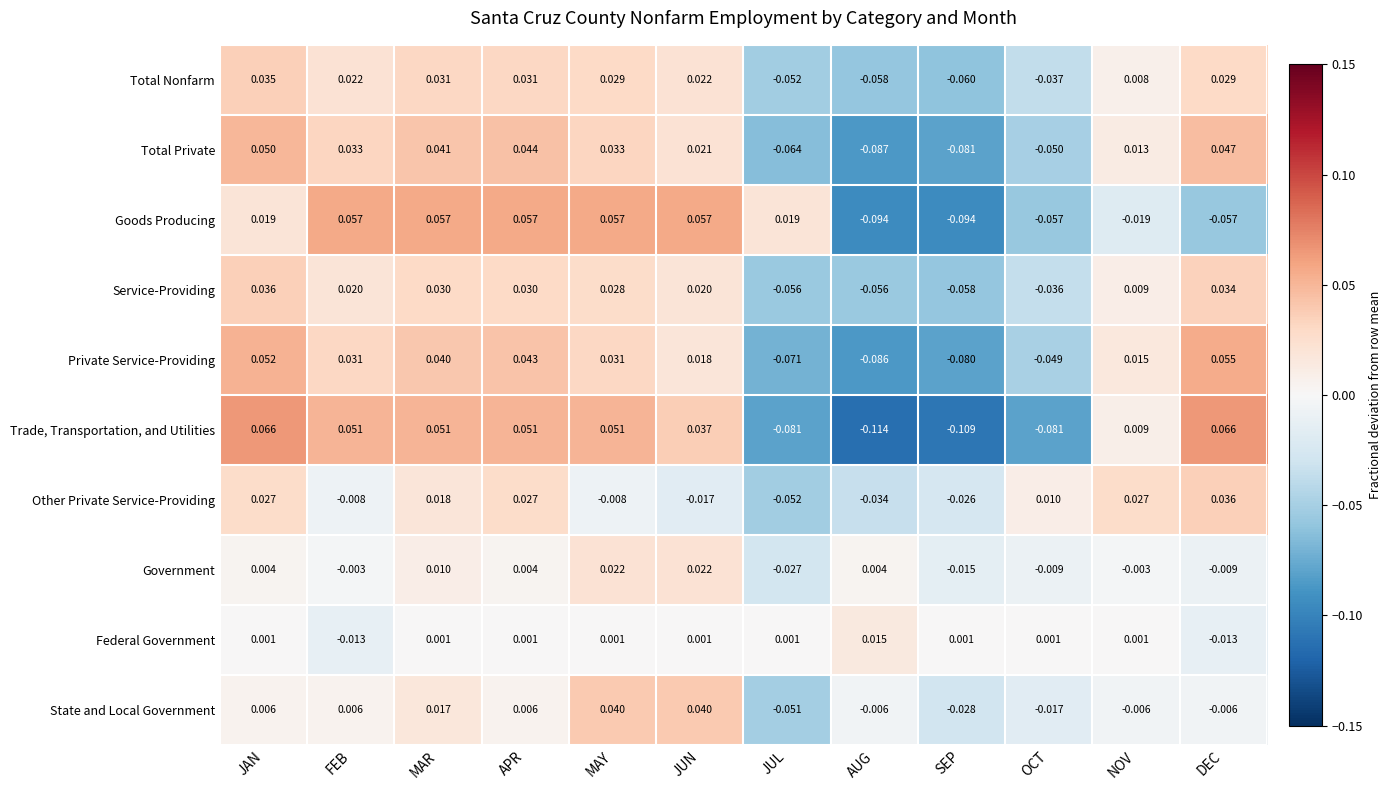

Which category has the lowest value in the Government series?

JUL